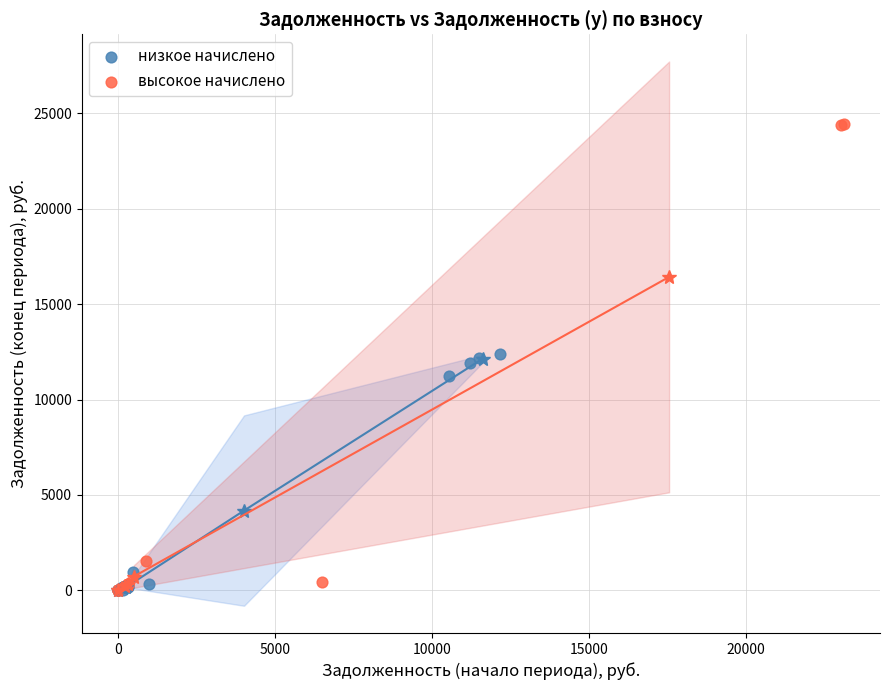

Which series has the largest Y range (max minus min)?

высокое начислено